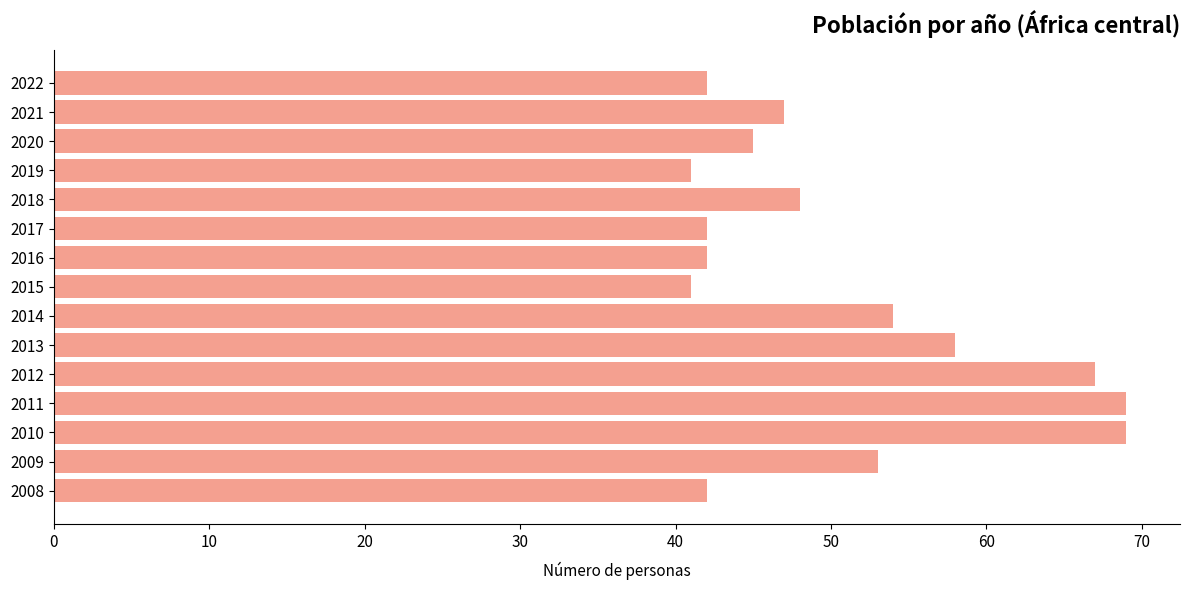

The chart shows a value of 41 at 2019. True or false?

True